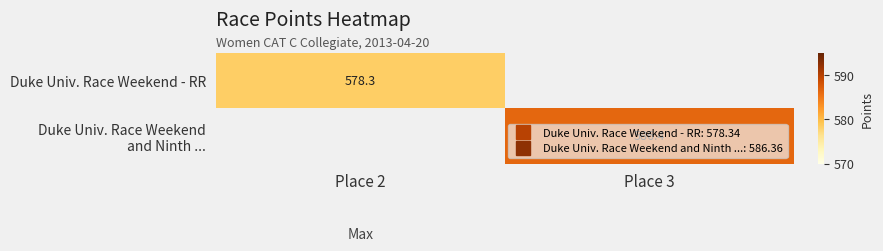

Between Place 2 and Place 3, which is larger?

Place 3